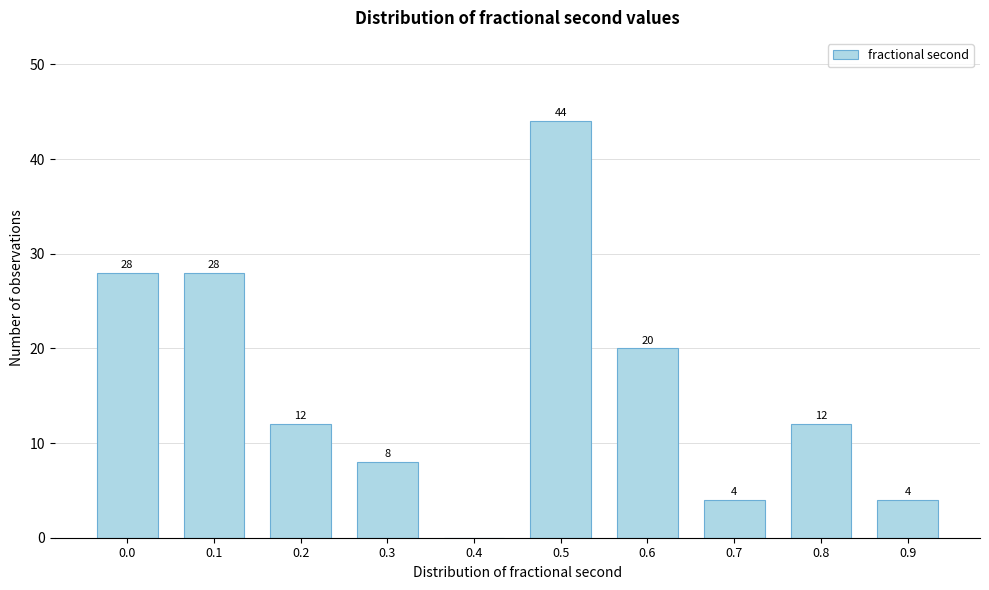

Reading right to left, extract all data points from this chart.

0.9=4	0.8=12	0.7=4	0.6=20	0.5=44	0.4=0	0.3=8	0.2=12	0.1=28	0.0=28